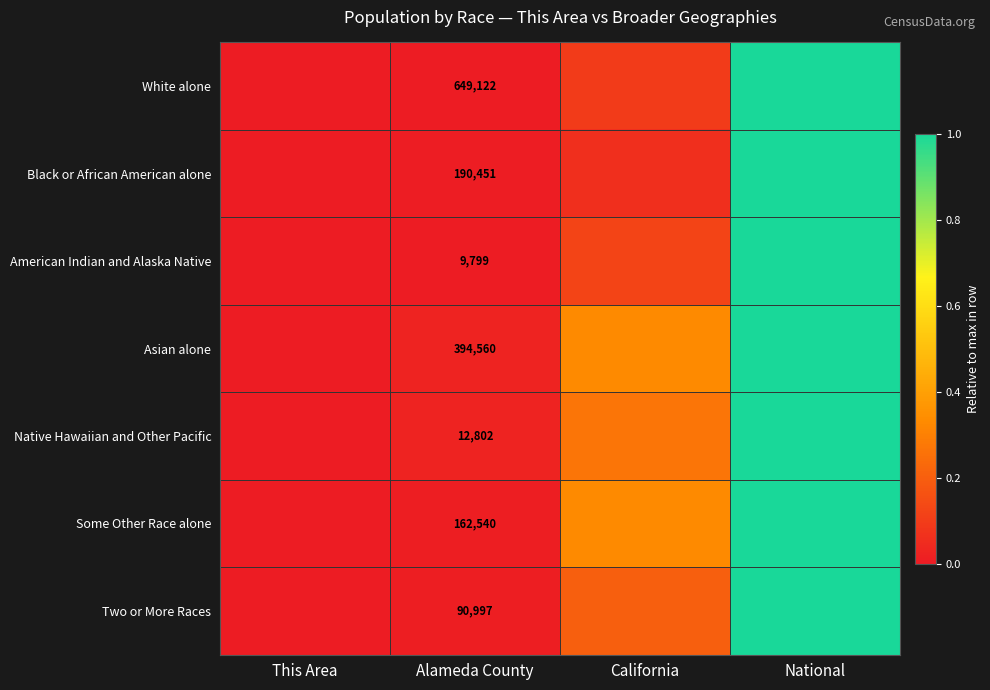

Rank the series at Alameda County from lowest to highest value.

American Indian and Alaska Native, Native Hawaiian and Other Pacific, Two or More Races, Some Other Race alone, Black or African American alone, Asian alone, White alone